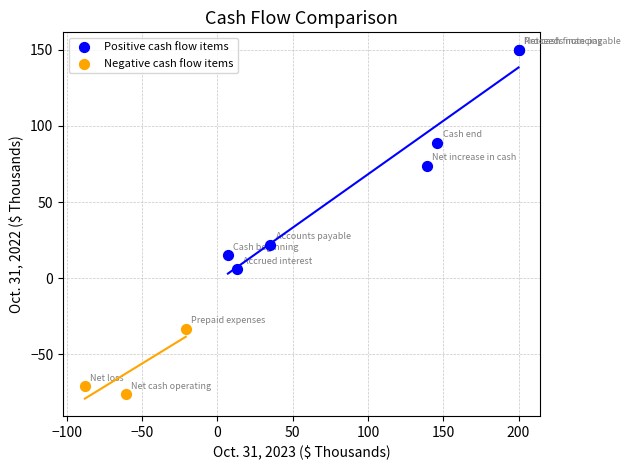

Which series contains the lowest Y value?

Negative cash flow items